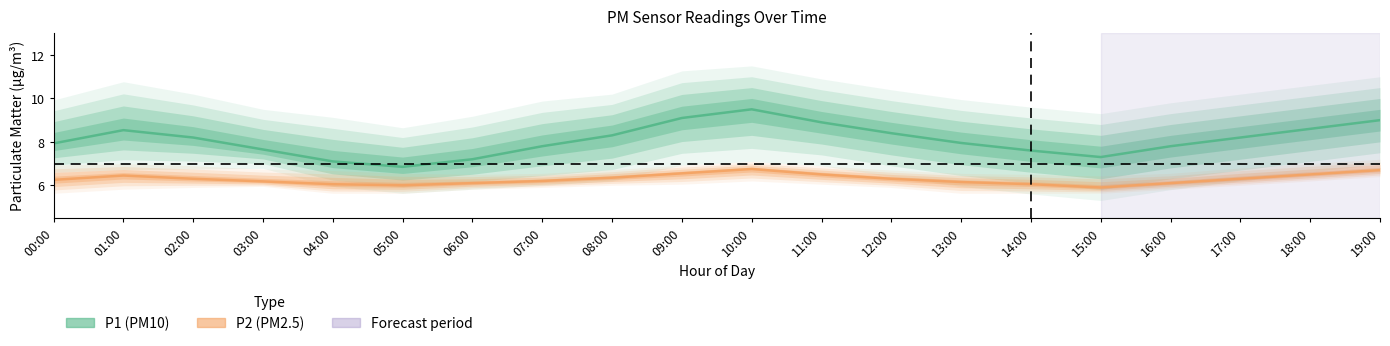

Reading left to right, transcribe all the data shown in this chart.

P1 (PM10): 00:00=7.9	01:00=8.5	02:00=8.2	03:00=7.7	04:00=7.1	05:00=6.8	06:00=7.2	07:00=7.8	08:00=8.3	09:00=9.1	10:00=9.5	11:00=8.9	12:00=8.4	13:00=8.0	14:00=7.6	15:00=7.3	16:00=7.8	17:00=8.2	18:00=8.6	19:00=9.0
P2 (PM2.5): 00:00=6.2	01:00=6.5	02:00=6.3	03:00=6.2	04:00=6.0	05:00=6.0	06:00=6.1	07:00=6.2	08:00=6.3	09:00=6.5	10:00=6.8	11:00=6.5	12:00=6.3	13:00=6.2	14:00=6.0	15:00=5.9	16:00=6.1	17:00=6.3	18:00=6.5	19:00=6.7